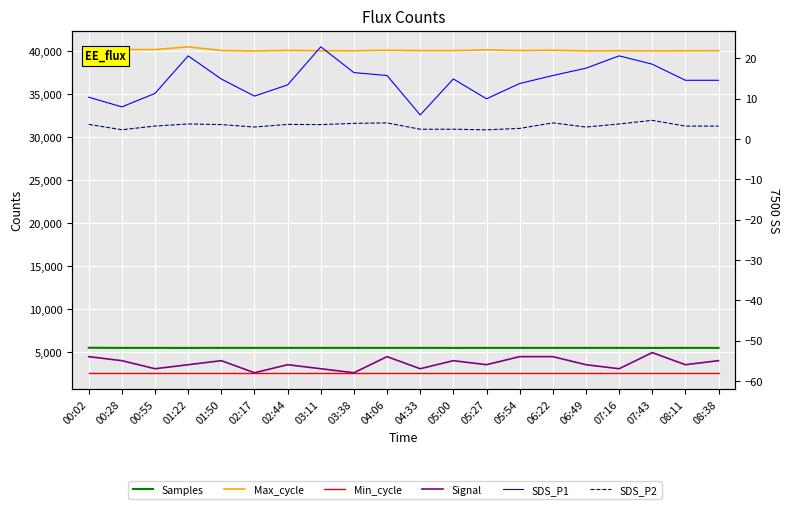

True or false: SDS_P2 has more than 1 points higher than both neighbors.

True